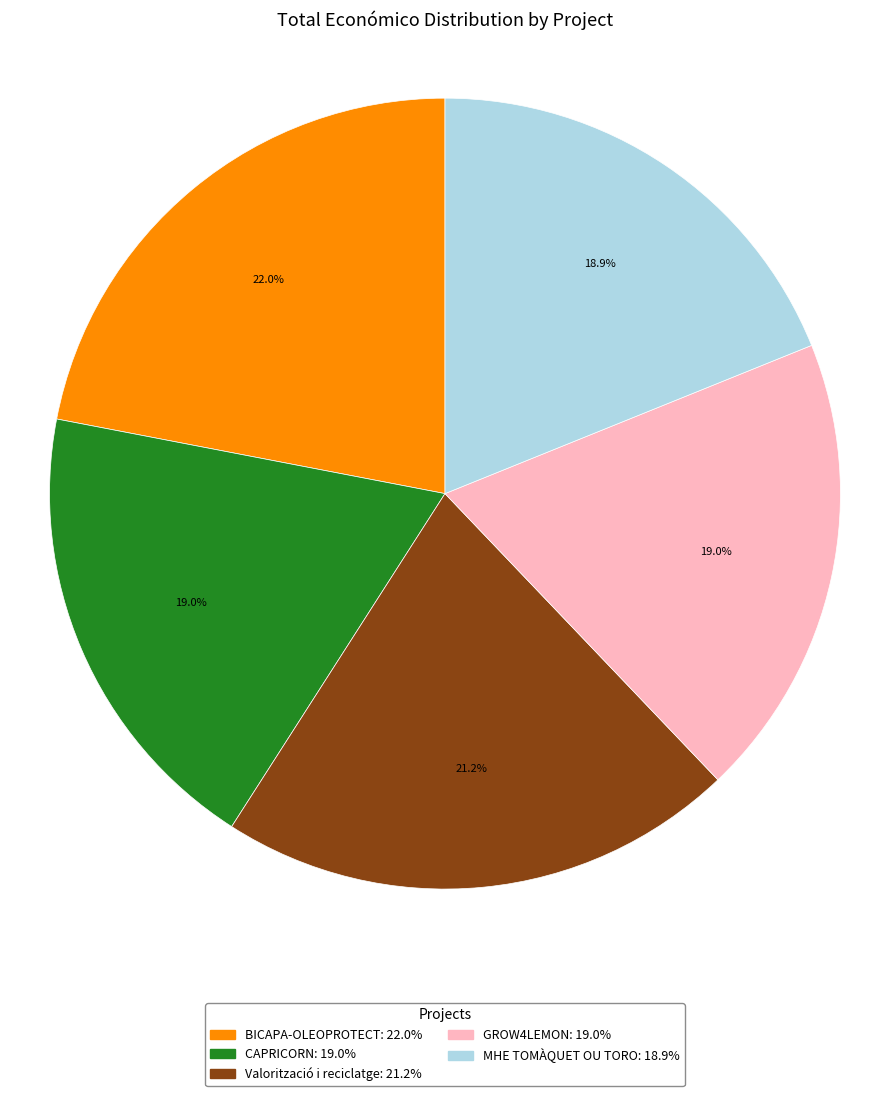

How much of the chart is everything except GROW4LEMON?

81.0%